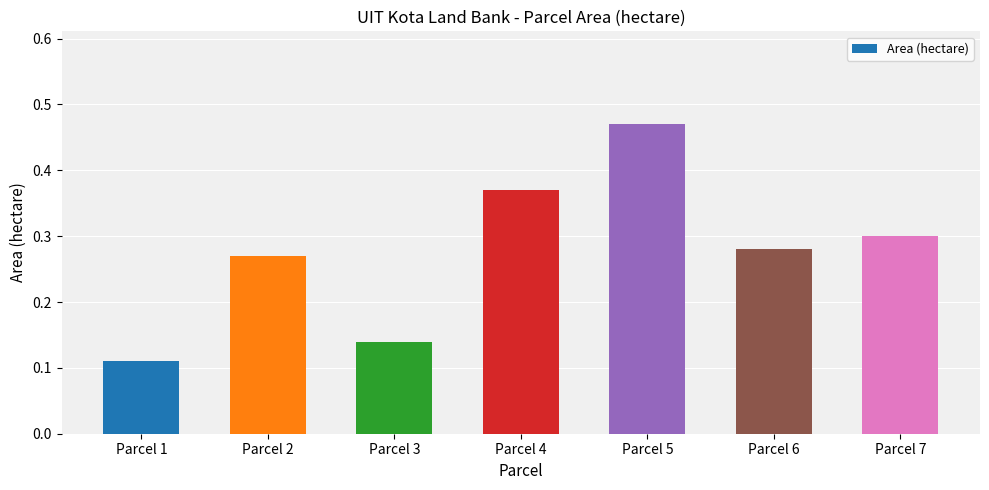

What is the change in value from Parcel 1 to Parcel 2?

+0.2